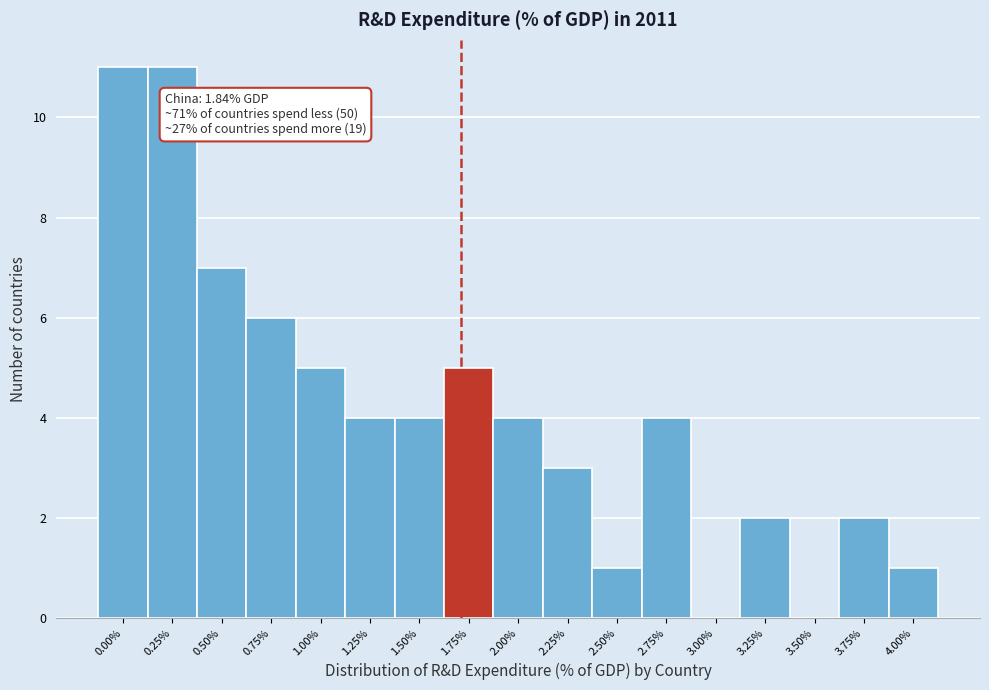

Reading left to right, what are all the values shown in this chart?

0.00%=11	0.25%=11	0.50%=7	0.75%=6	1.00%=5	1.25%=4	1.50%=4	1.75%=5	2.00%=4	2.25%=3	2.50%=1	2.75%=4	3.00%=0	3.25%=2	3.50%=0	3.75%=2	4.00%=1